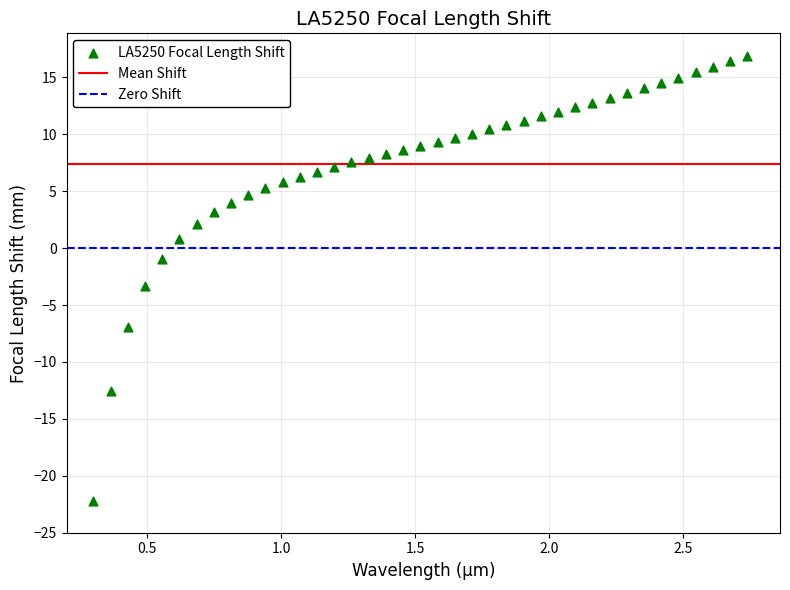

What is the range of Y values (max minus min)?

39.1